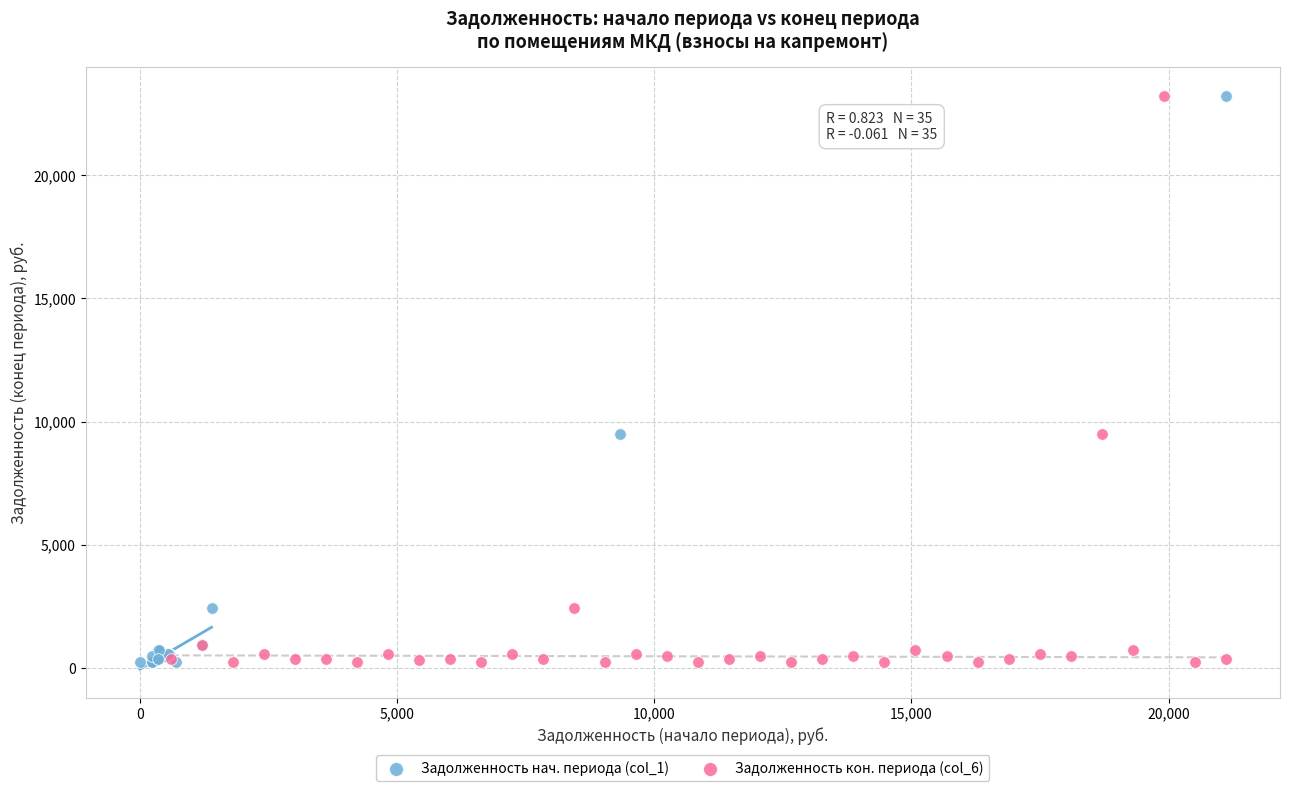

What are all the series names shown in the legend?

Задолженность нач. периода (col_1), Задолженность кон. периода (col_6)